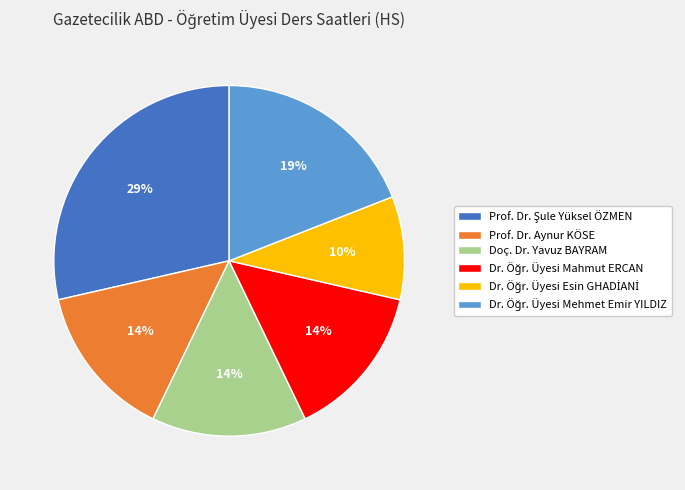

How many segments does this pie chart have?

6